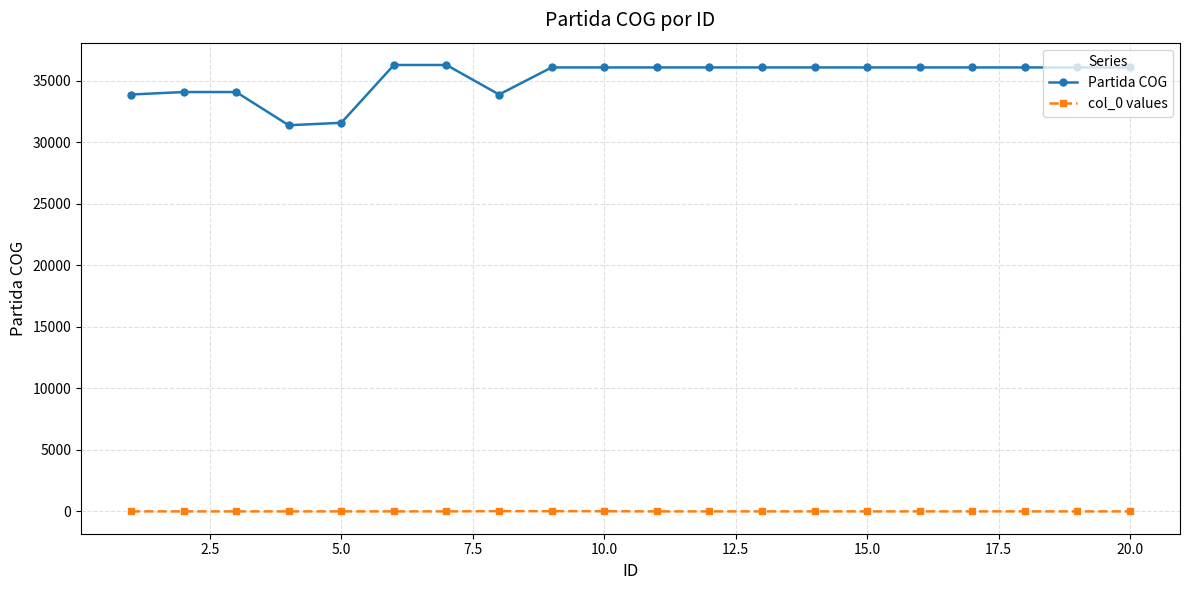

What is the lowest value of the Partida COG series?

31401